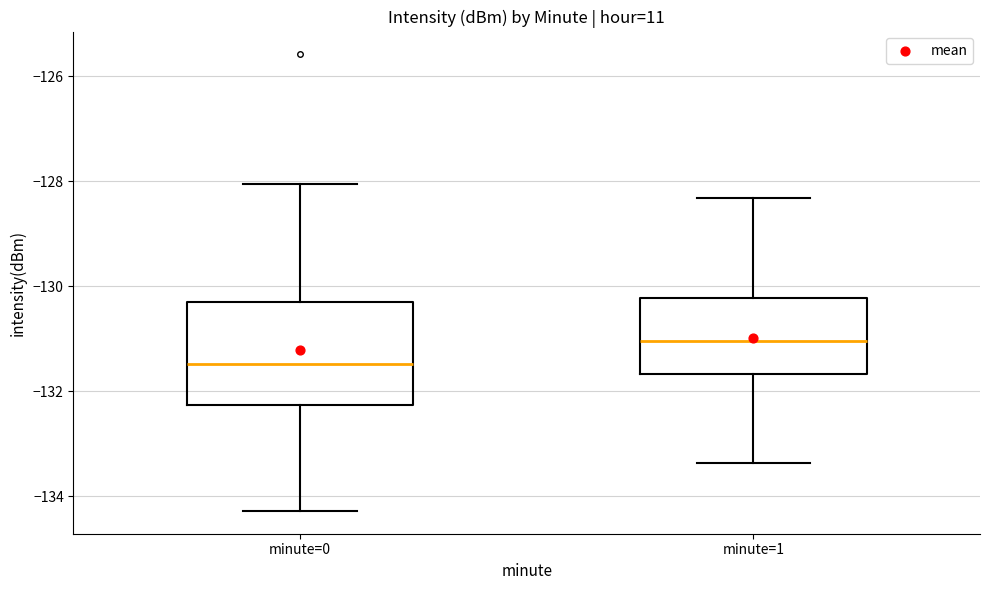

Reading left to right, read every box against the y-axis: the position of its median line, the range the box covers, and the ends of its whiskers. The values are not printed on the chart, so give them approximately, as read against the axis.

minute=0: median -131.4, box -132.2 to -130.2, whiskers -134.2 to -128.0
minute=1: median -131.0, box -131.6 to -130.2, whiskers -133.4 to -128.4